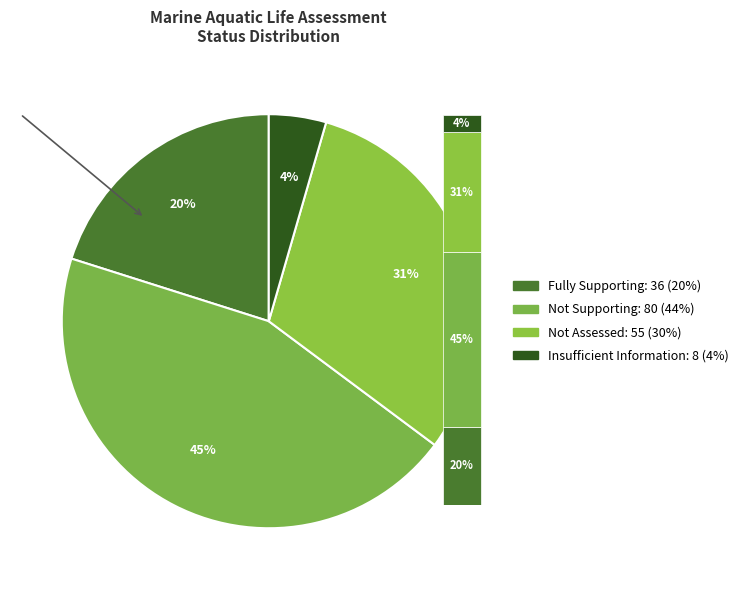

What percentage is NOT represented by Insufficient Information?

95.5%